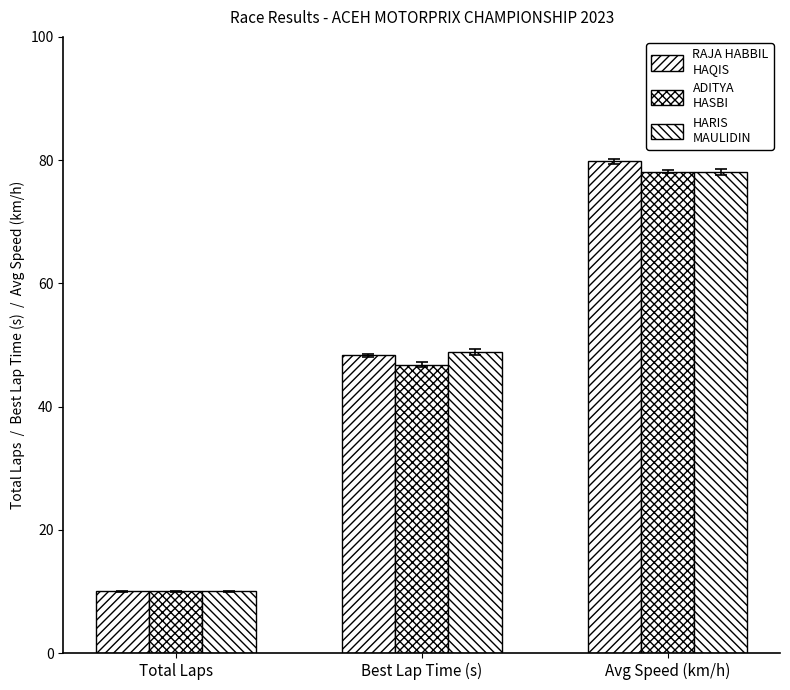

Count the number of categories in the chart.

3